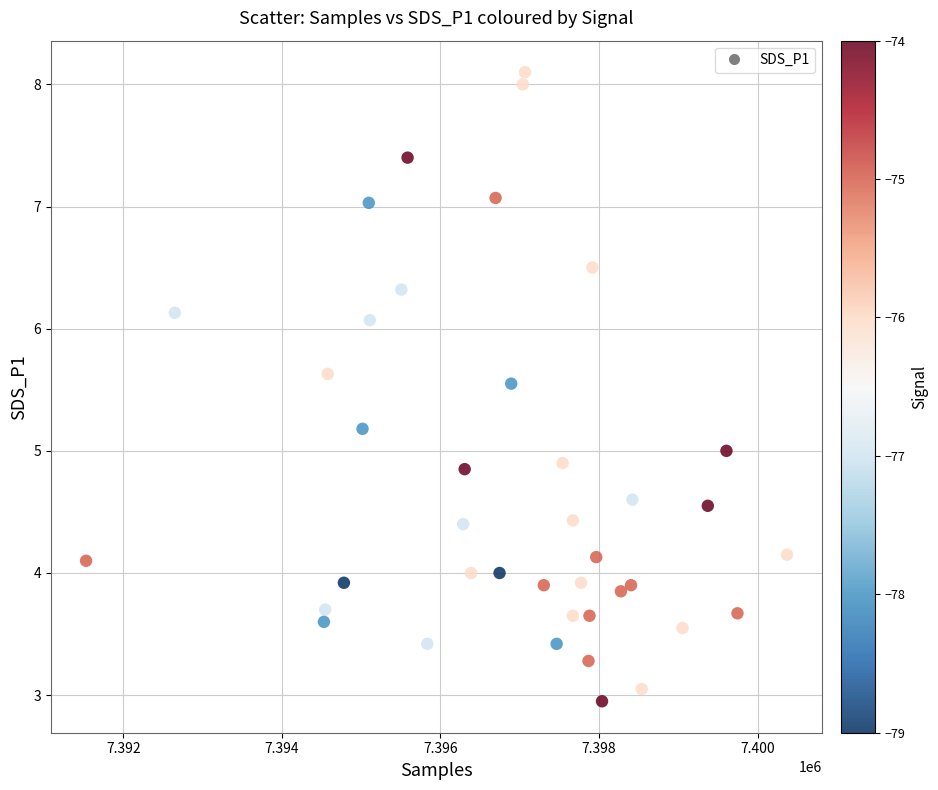

What is the range of X values (max minus min)?

8839.0